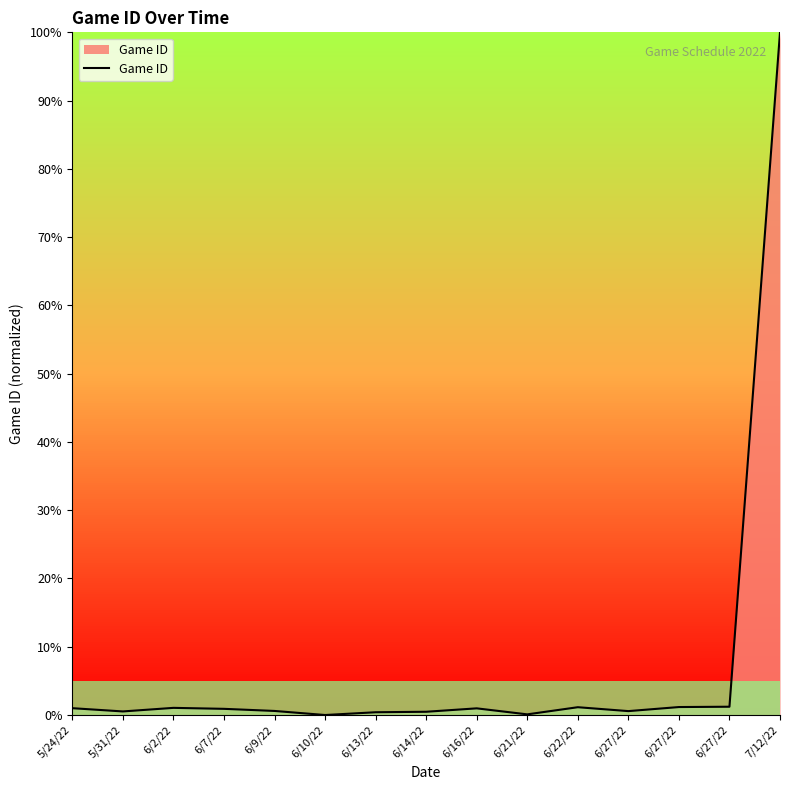

True or false: the data shows 0.6 at 6/27/22.

False